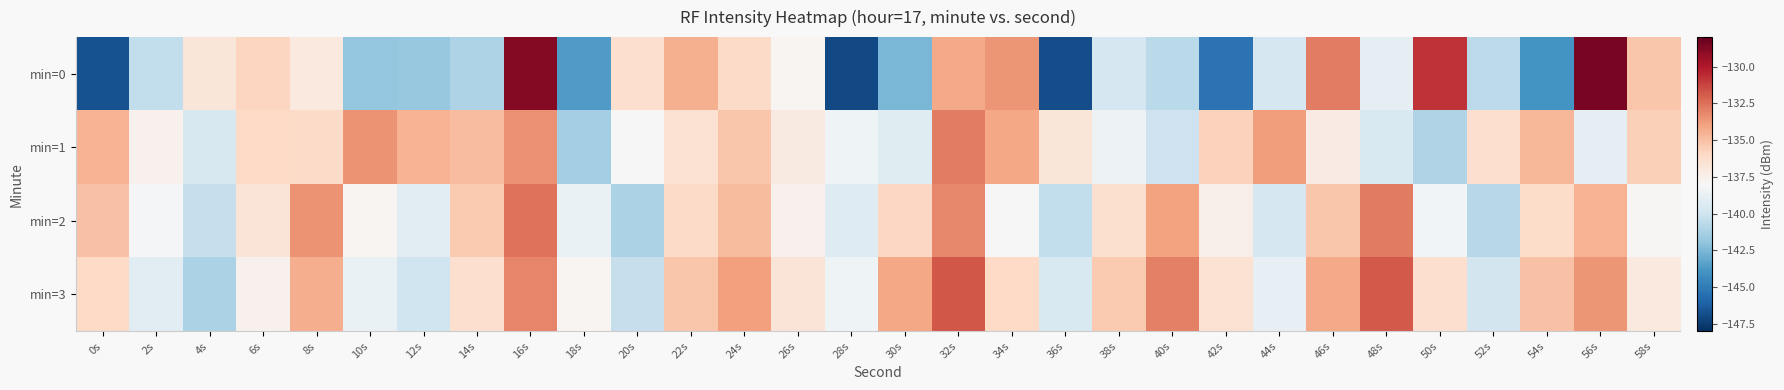

Which series changed the most between 4s and 40s?

min=3